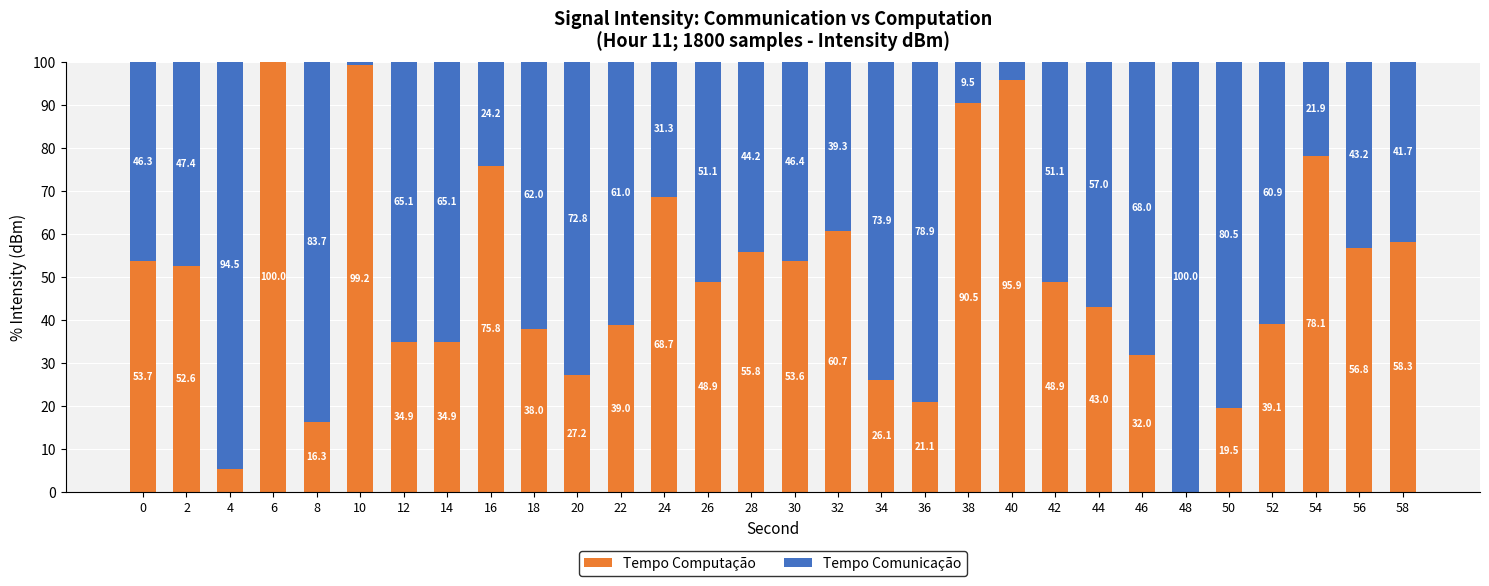

True or false: Tempo Computação has a value of 56.4 at 18.

False